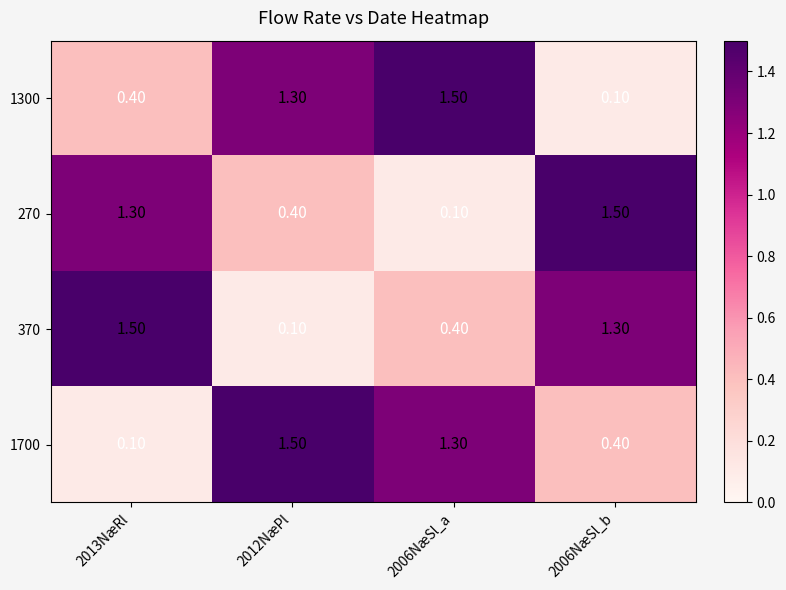

How many series are shown in this chart?

4